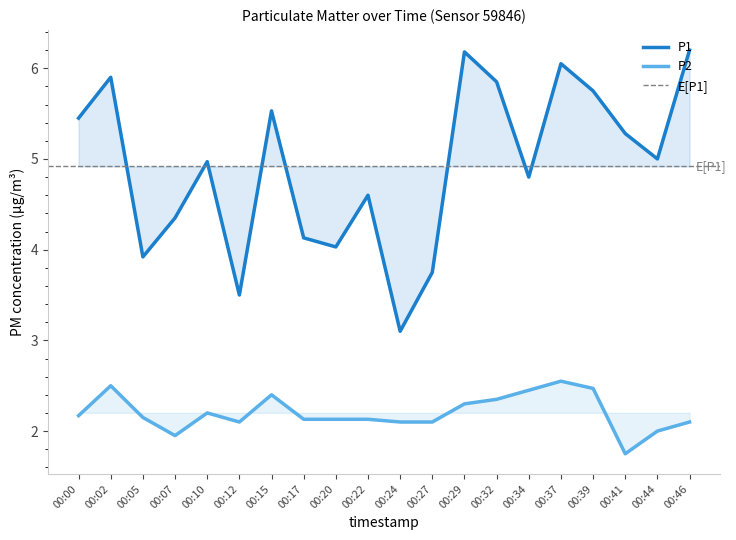

Where does the P2 series first go above 2?

00:00